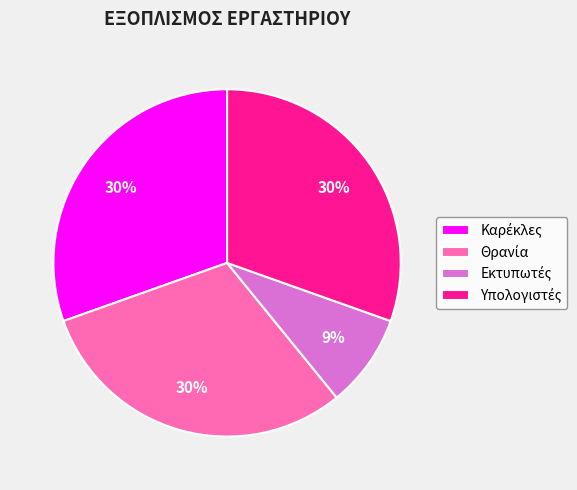

Is there a majority slice in this chart?

No